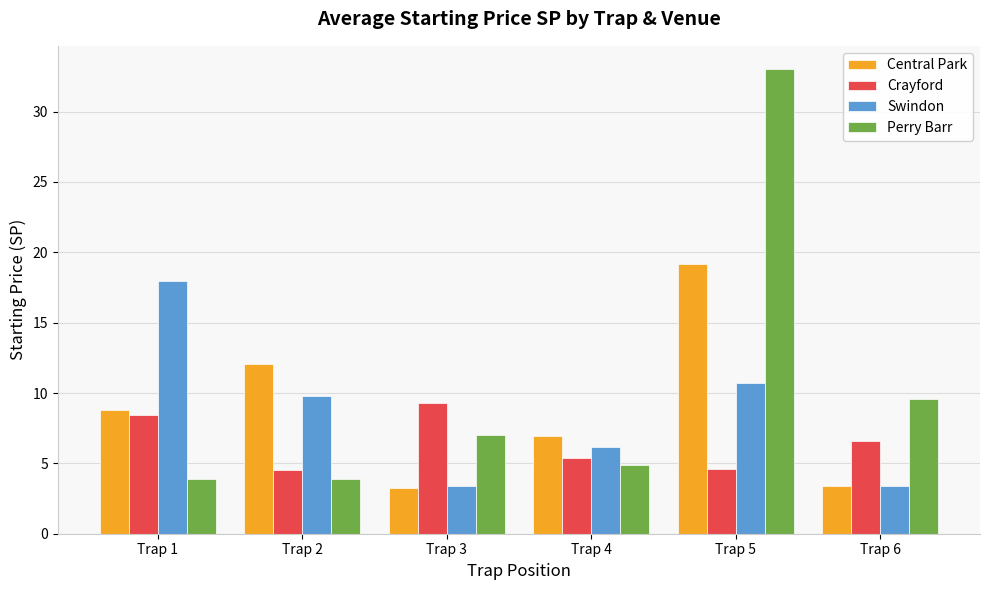

How many bars are there in total?

24